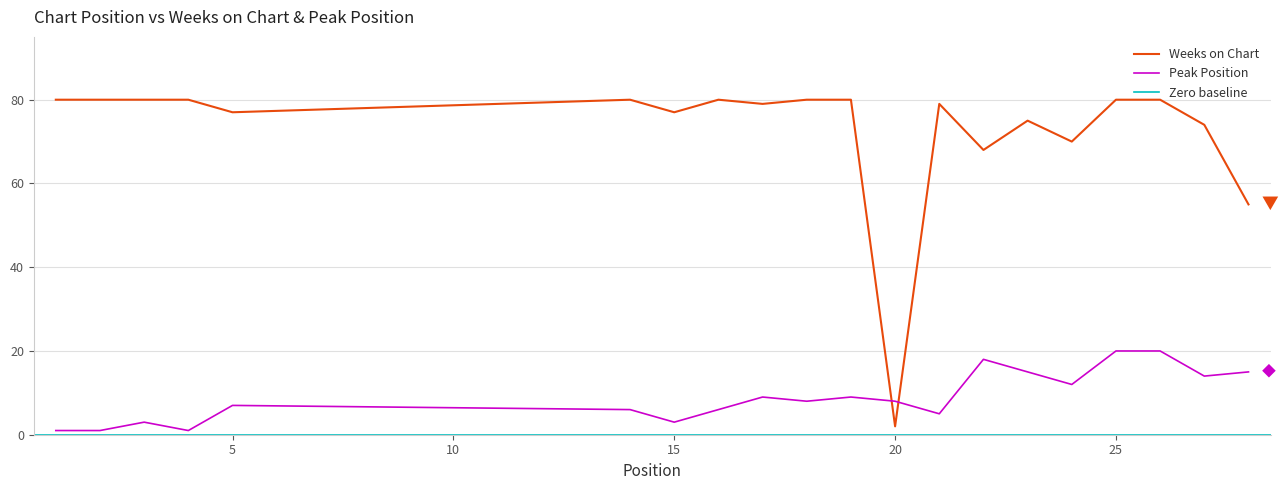

Which category has the highest value in the Weeks on Chart series?

1